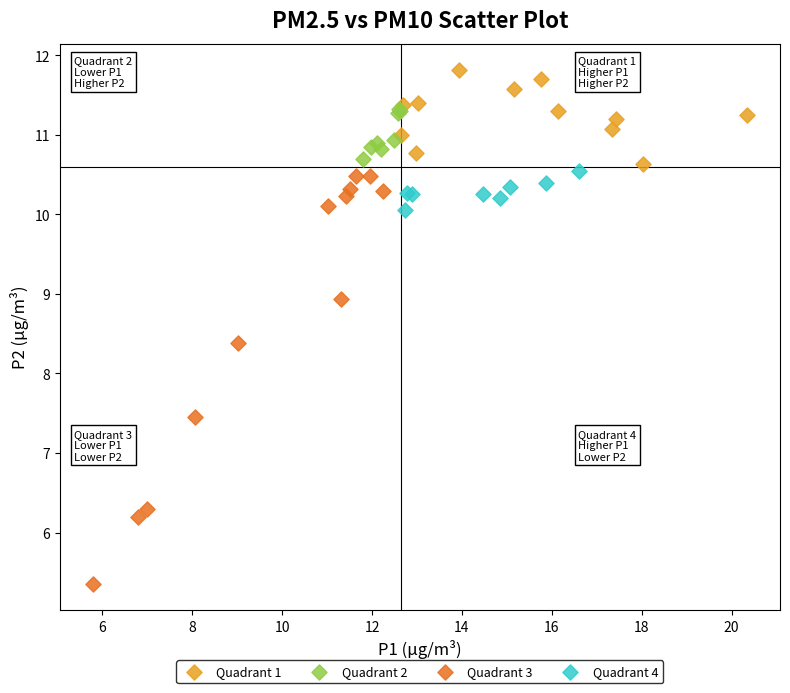

Which series has the largest Y range (max minus min)?

Quadrant 3